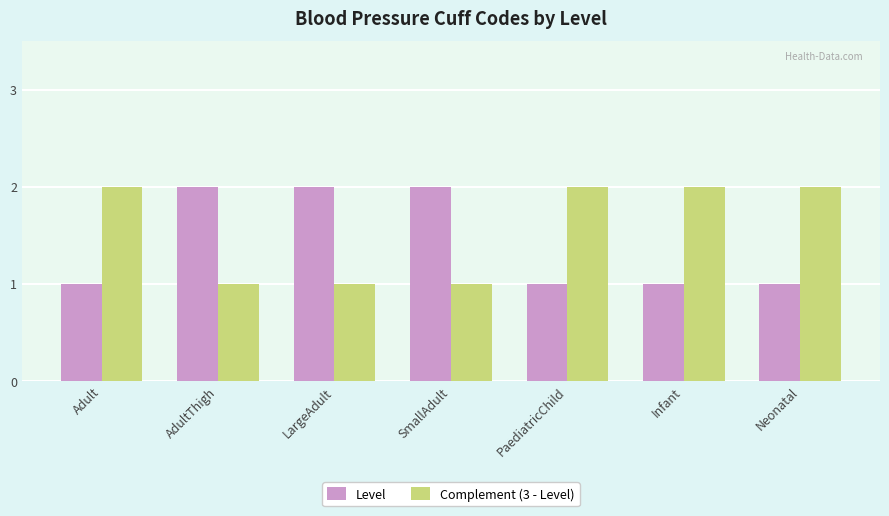

List the series in order of their overall mean, highest first.

Complement (3 - Level), Level